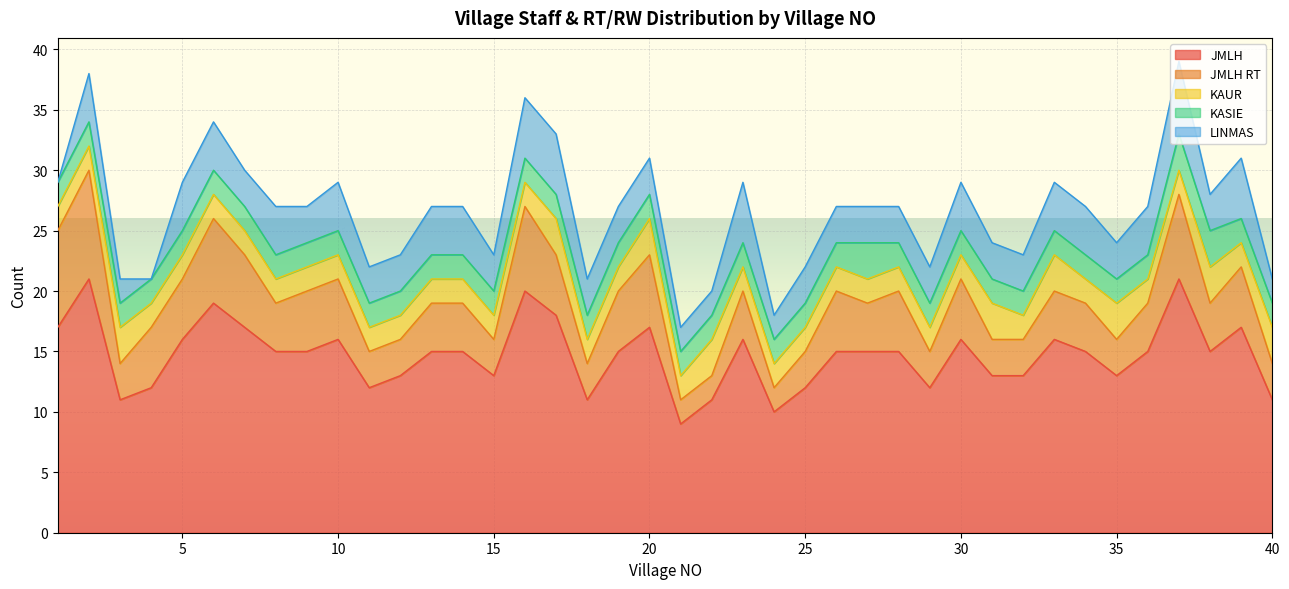

Does the chart display data point markers on the line(s)?

No